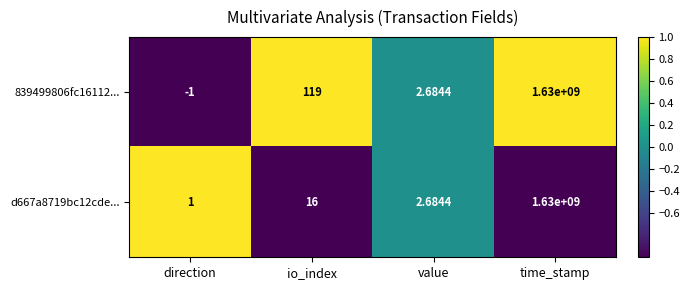

Which category has the highest value in the d667a8719bc12cde... series?

time_stamp